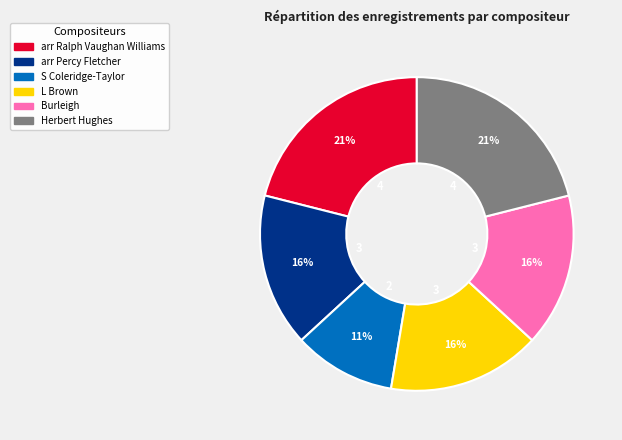

Does Herbert Hughes represent more than half of the total?

No